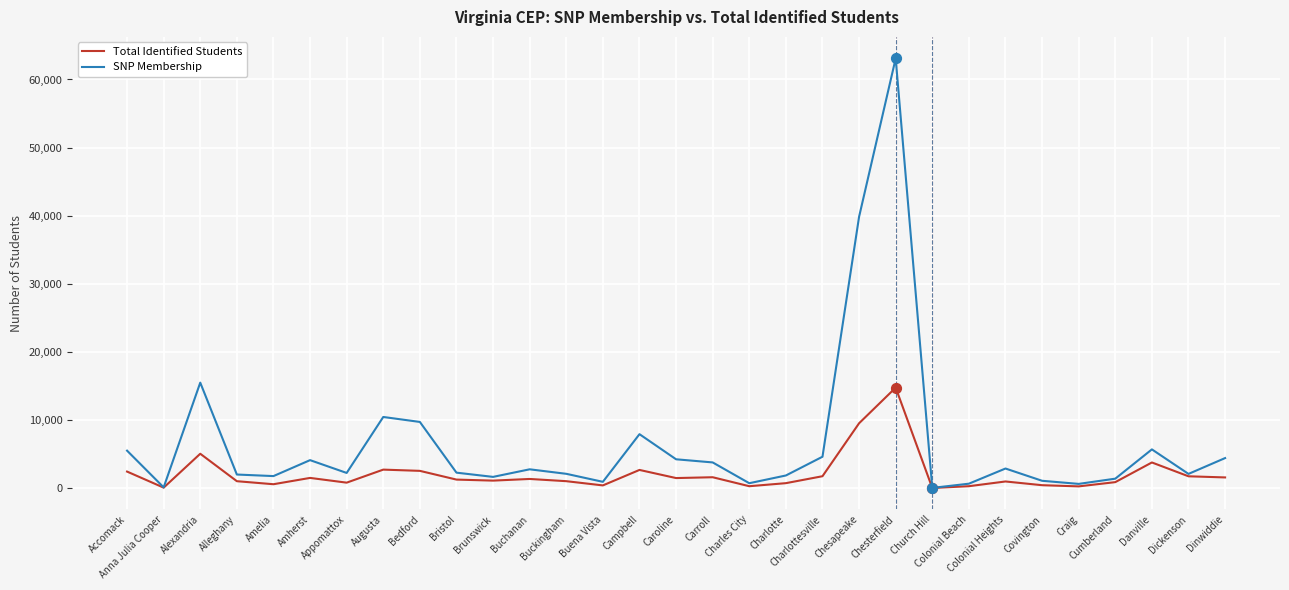

What is the total value across all series at Alexandria?

20530